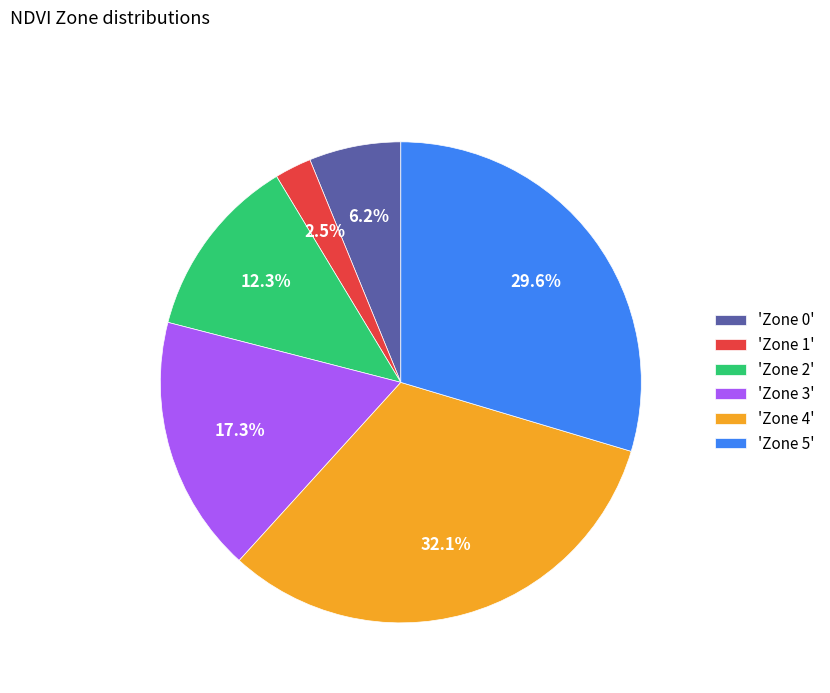

Is there any slice that represents more than half of the pie?

No